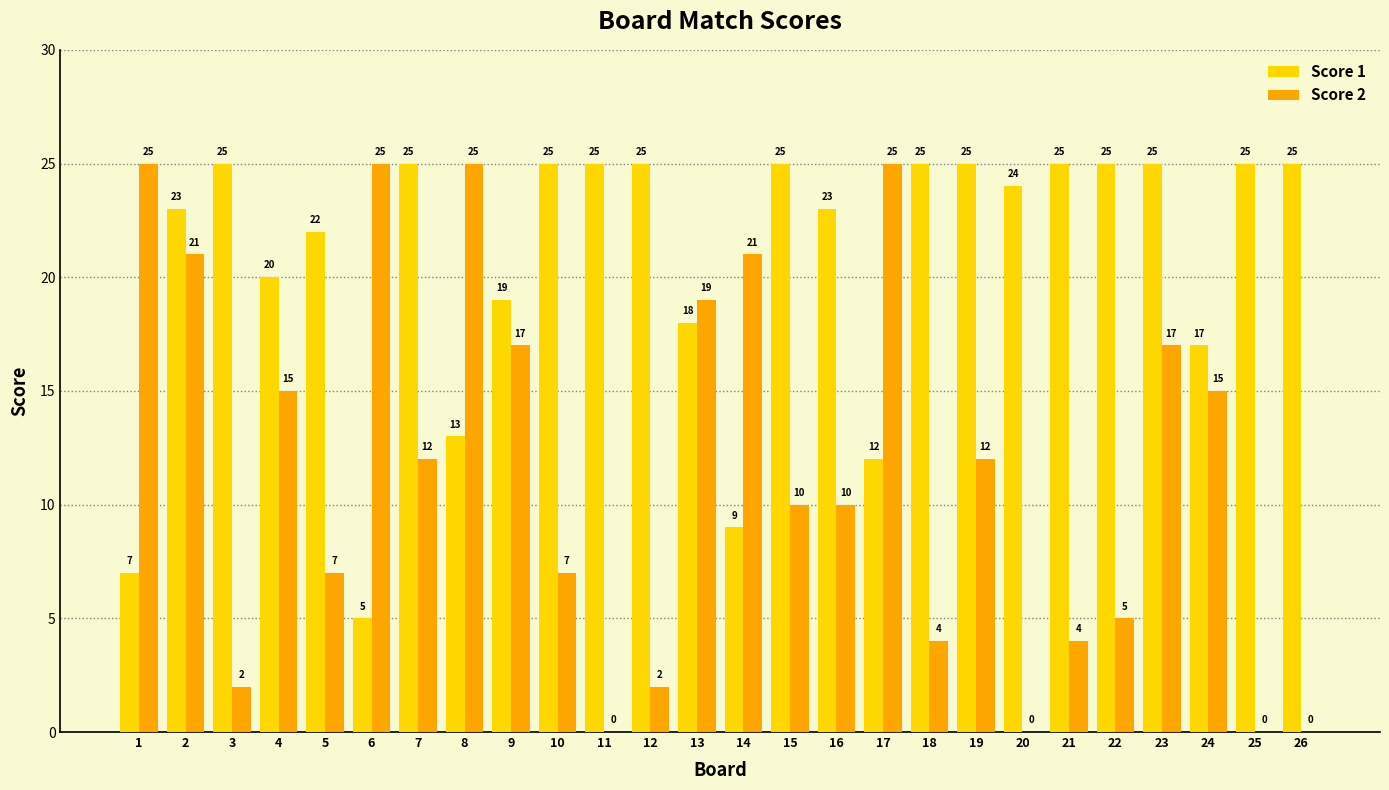

Reading left to right, list all the values displayed in this chart.

Score 1: 1=7	2=23	3=25	4=20	5=22	6=5	7=25	8=13	9=19	10=25	11=25	12=25	13=18	14=9	15=25	16=23	17=12	18=25	19=25	20=24	21=25	22=25	23=25	24=17	25=25	26=25
Score 2: 1=25	2=21	3=2	4=15	5=7	6=25	7=12	8=25	9=17	10=7	11=0	12=2	13=19	14=21	15=10	16=10	17=25	18=4	19=12	20=0	21=4	22=5	23=17	24=15	25=0	26=0